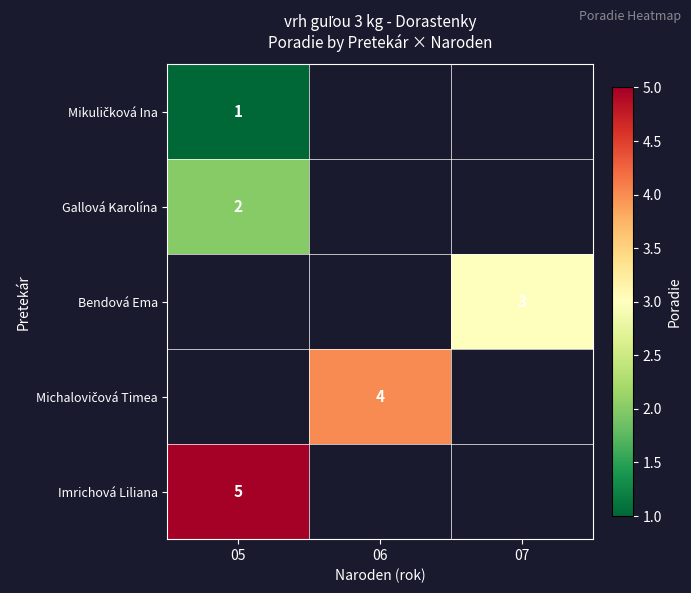

Is it true that Bendová Ema equals 3 at 07?

True